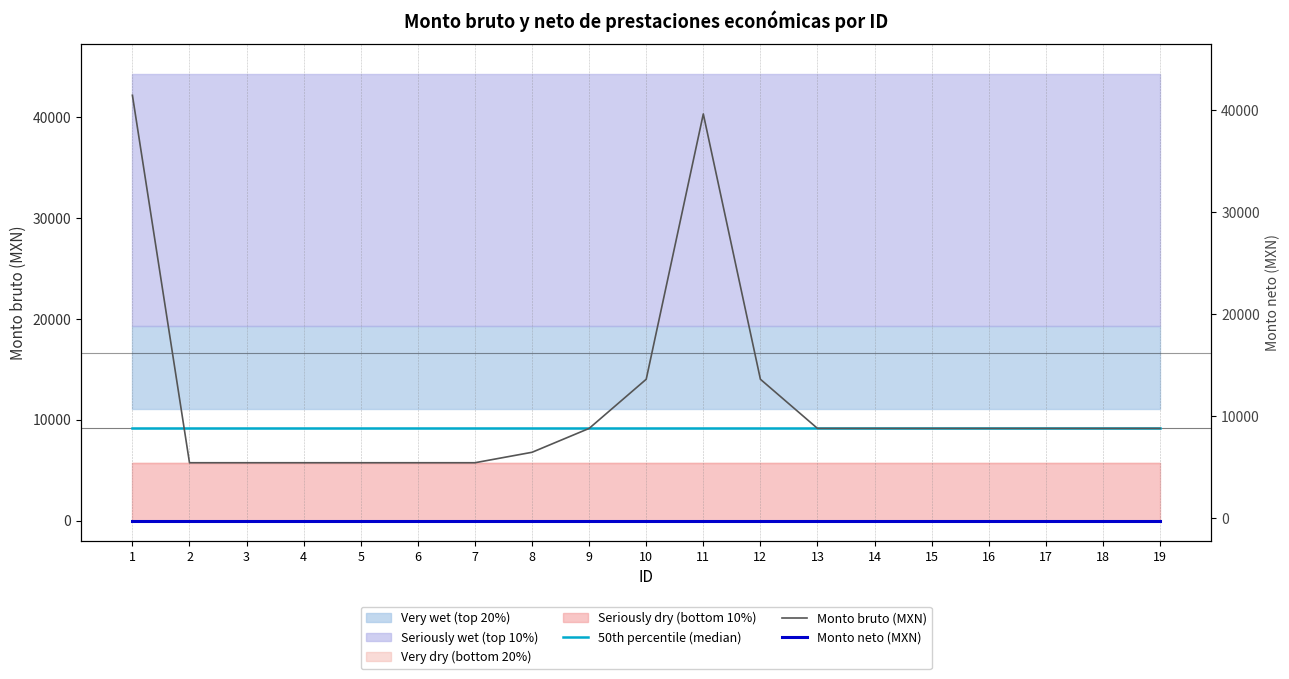

The Monto neto (MXN) series shows 0.0 at 1. True or false?

True